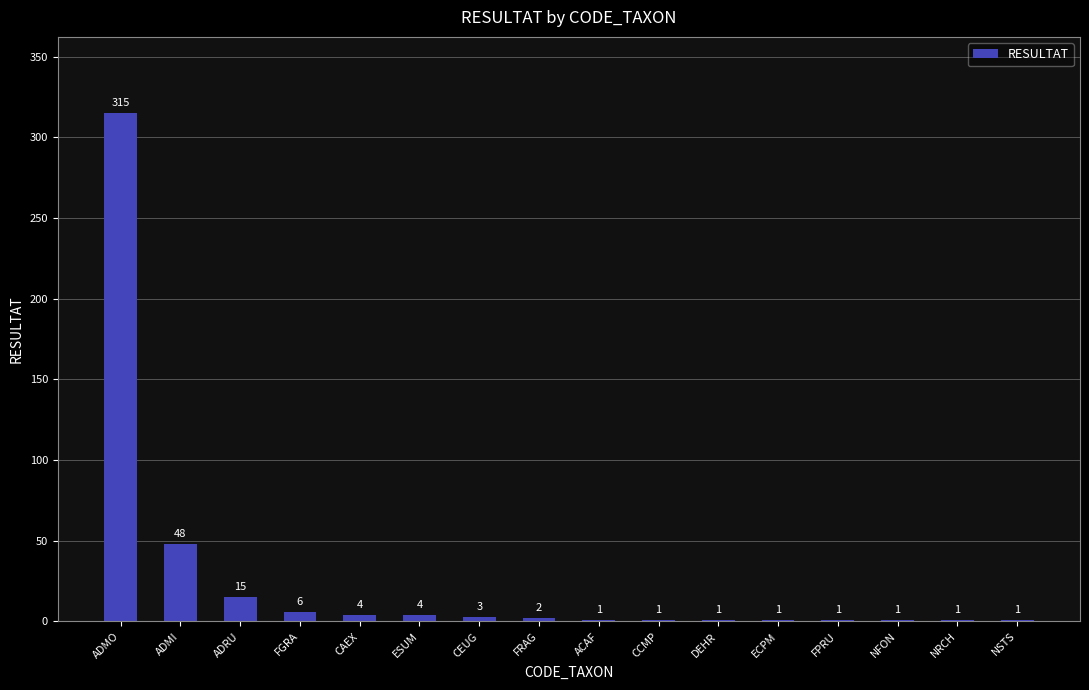

Which label corresponds to the largest value in the chart?

ADMO